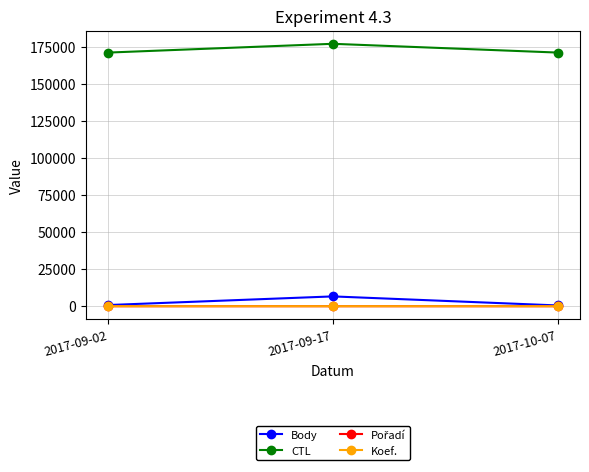

Which category has the highest value across all series?

2017-09-17